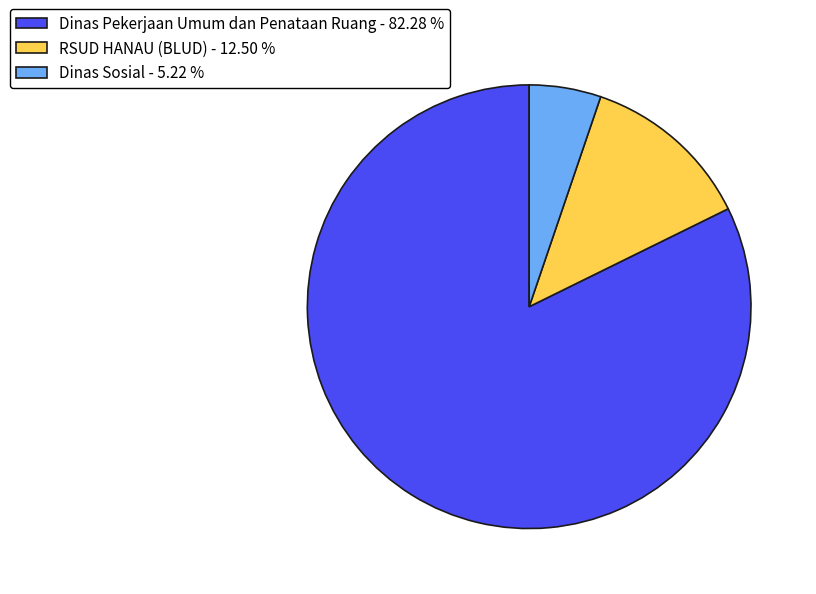

Is there a majority slice in this chart?

Yes